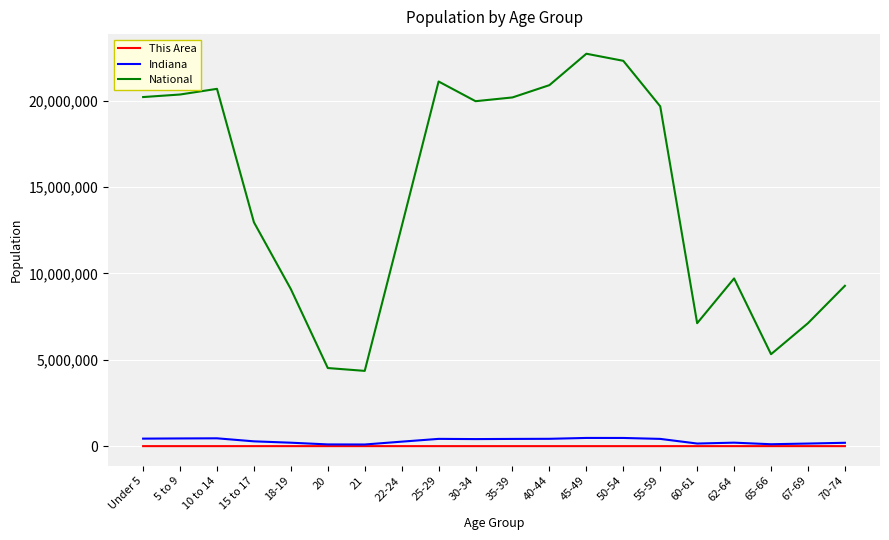

The value of National at 60-61 is 2697512. True or false?

False